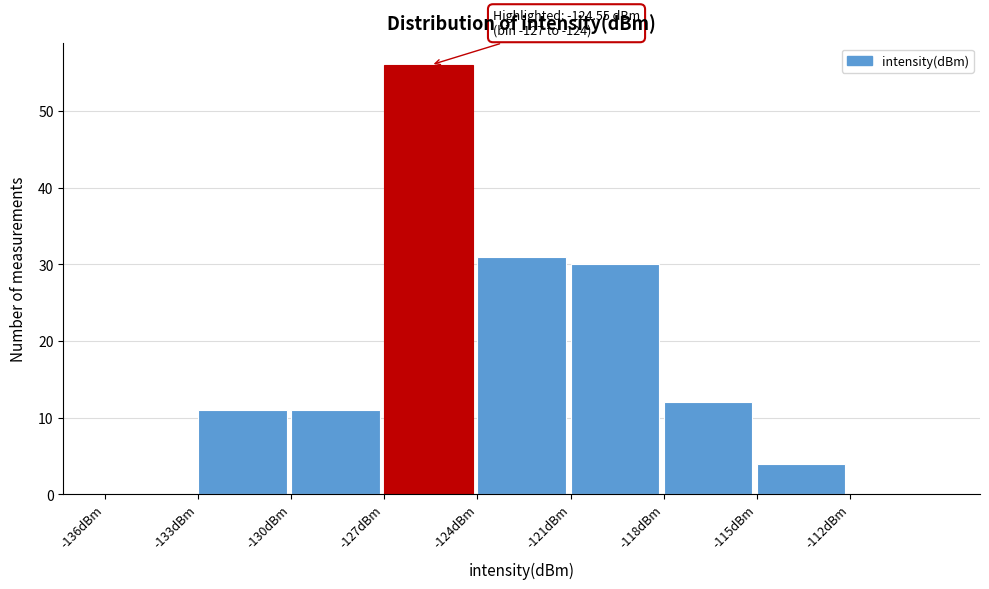

Which range on the x-axis has the tallest bar?

-127 to -124